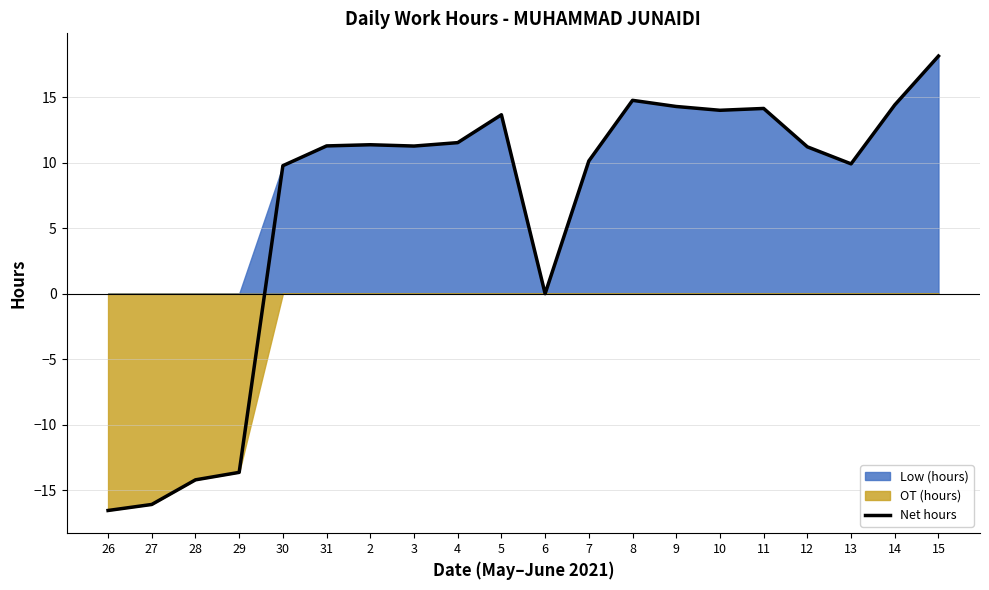

Reading right to left, what are all the values shown in this chart?

18.1	14.4	9.9	11.2	14.1	14.0	14.3	14.8	10.1	0.0	13.7	11.5	11.3	11.4	11.3	9.8	-13.6	-14.2	-16.1	-16.6